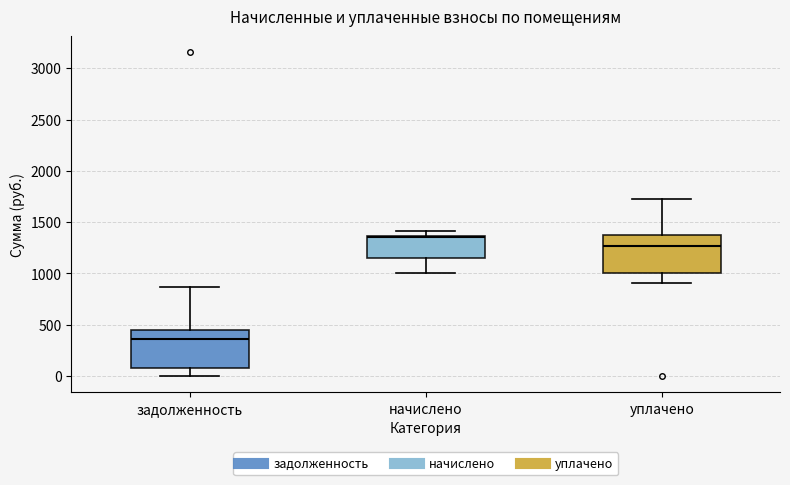

Where is the upper edge of the box for начислено on the y-axis? The values are not printed on the chart, so give them approximately, as read against the axis.

1350